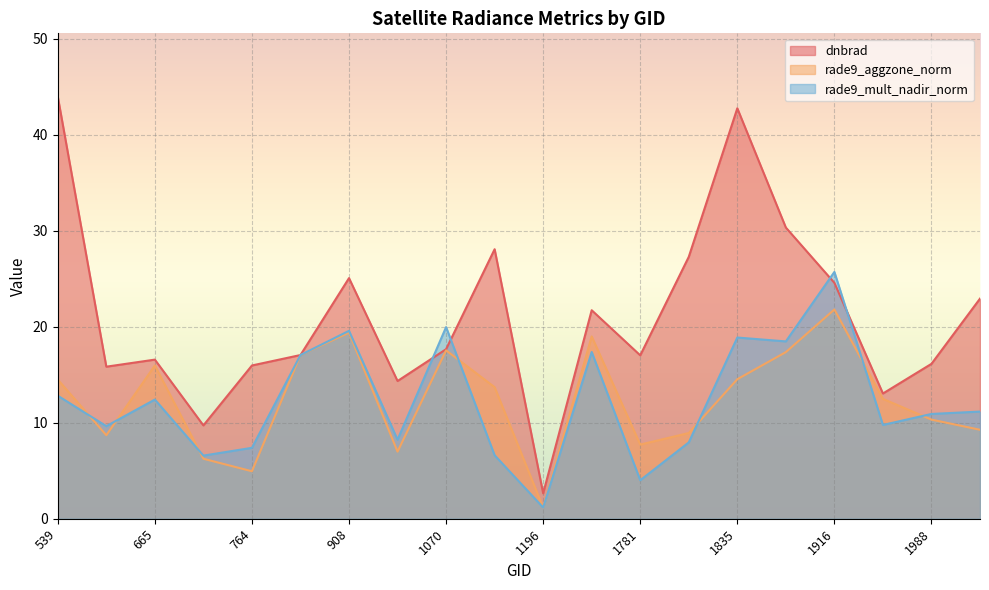

How many lines are shown in the chart?

3